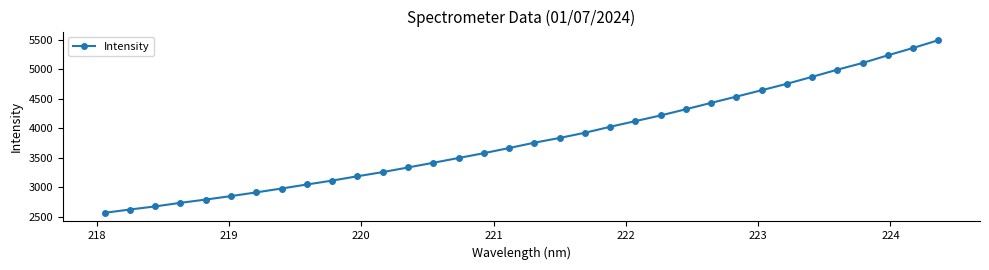

What is the smallest value displayed?

2563.4